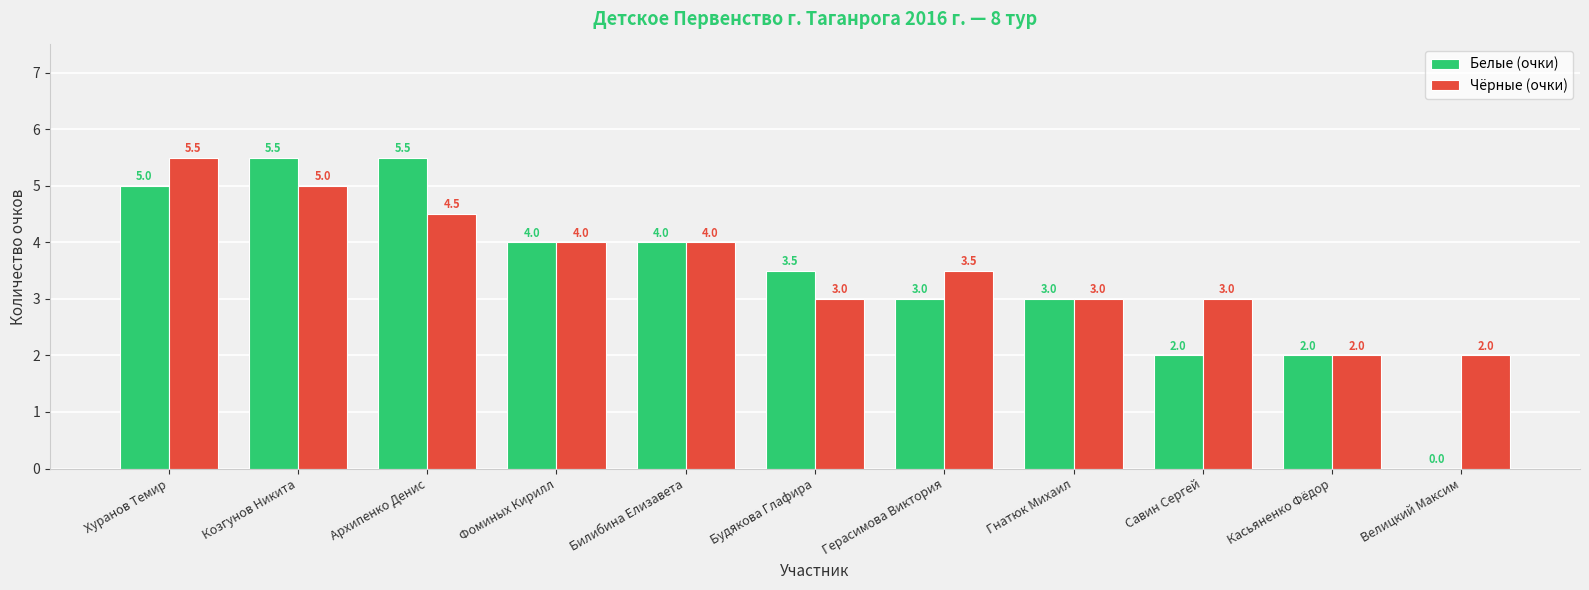

Which series has the largest range (max minus min)?

Белые (очки)